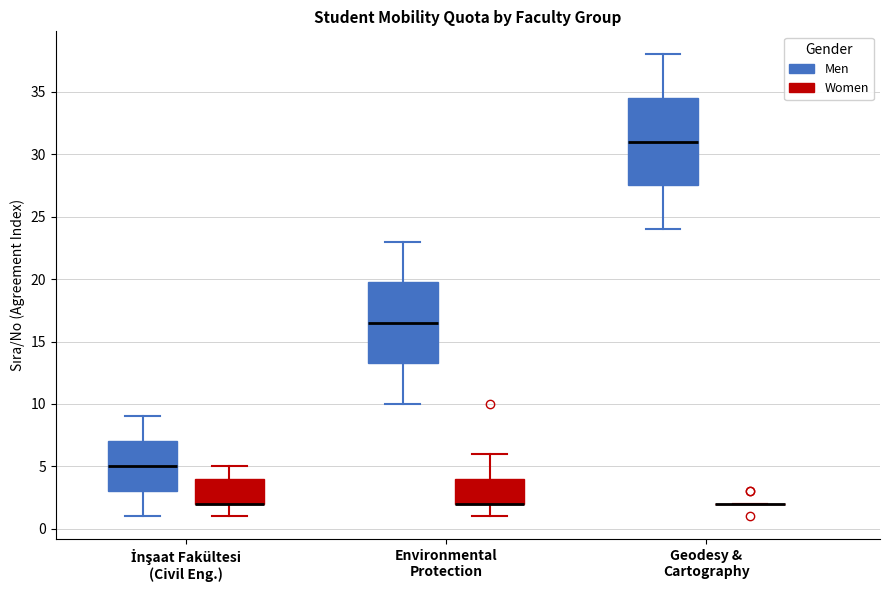

Comparing the boxes themselves (not the whiskers), which one is the tallest?

Geodesy & Cartography (Men)